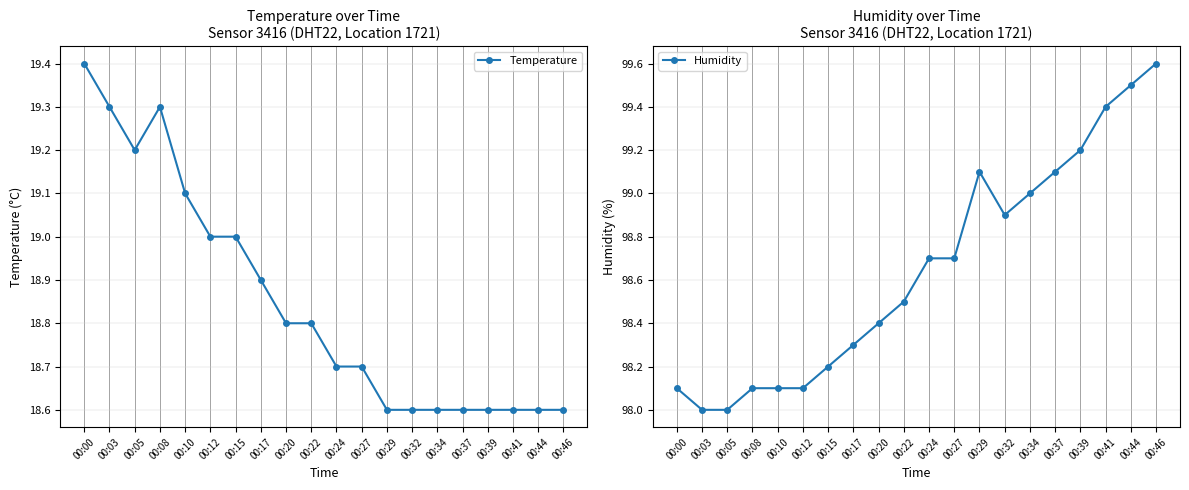

The Humidity series shows 98.1 at 00:00. True or false?

True